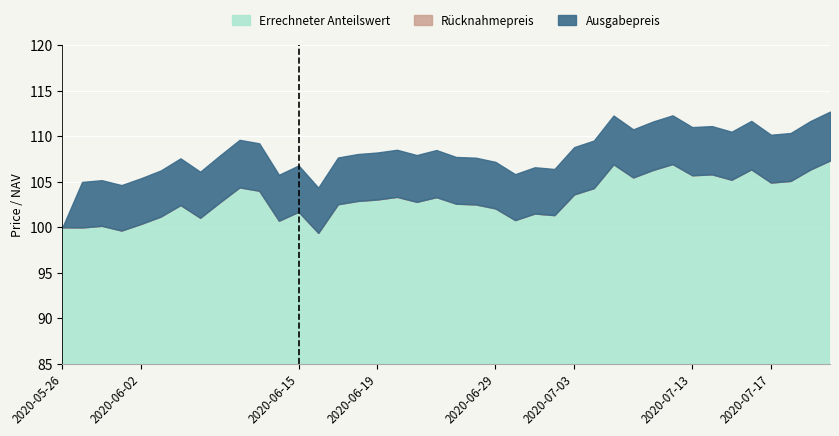

At how many categories does at least one series exceed 112?

3